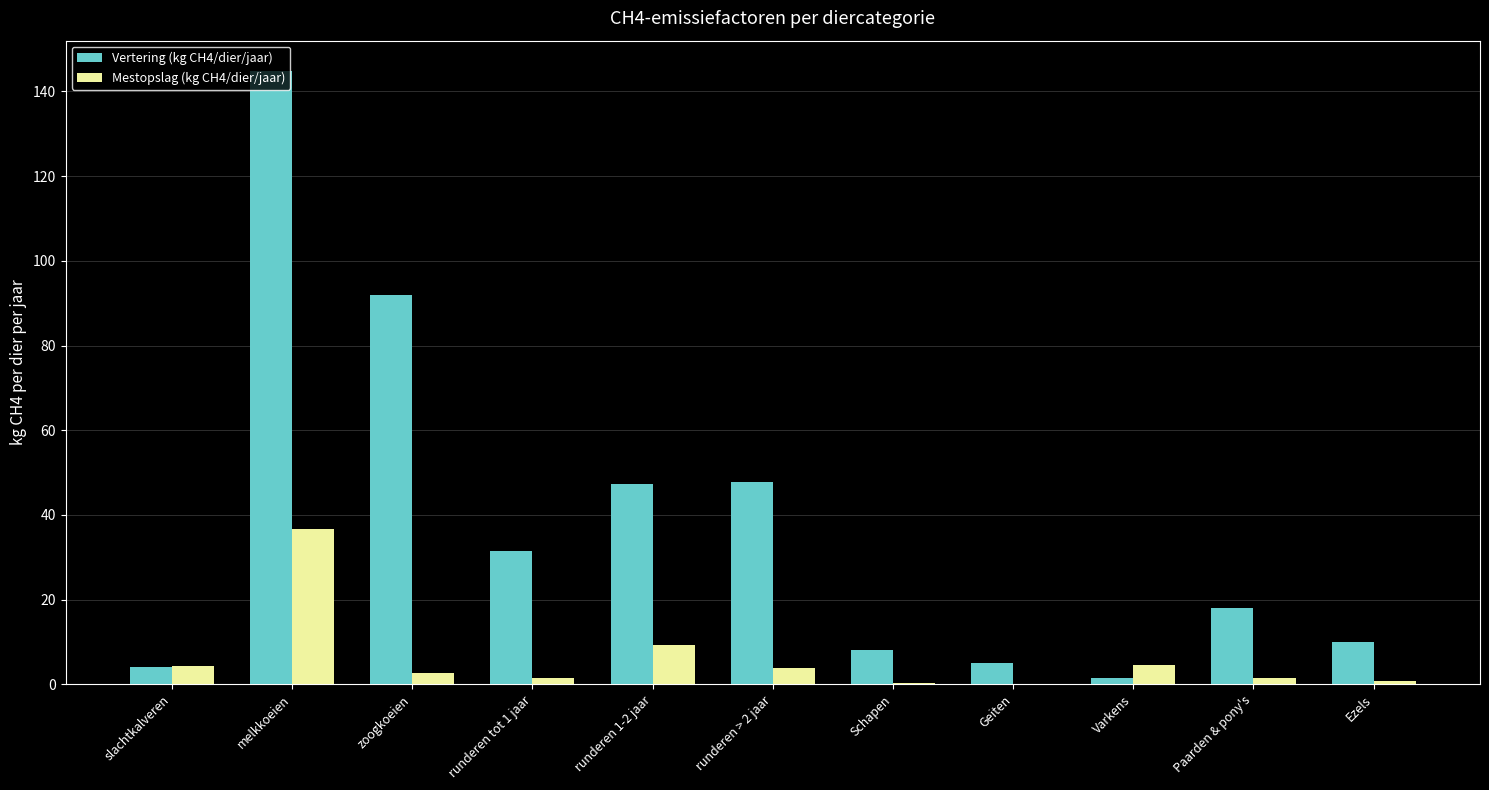

What value does the Vertering (kg CH4/dier/jaar) series have at melkkoeien?

144.8